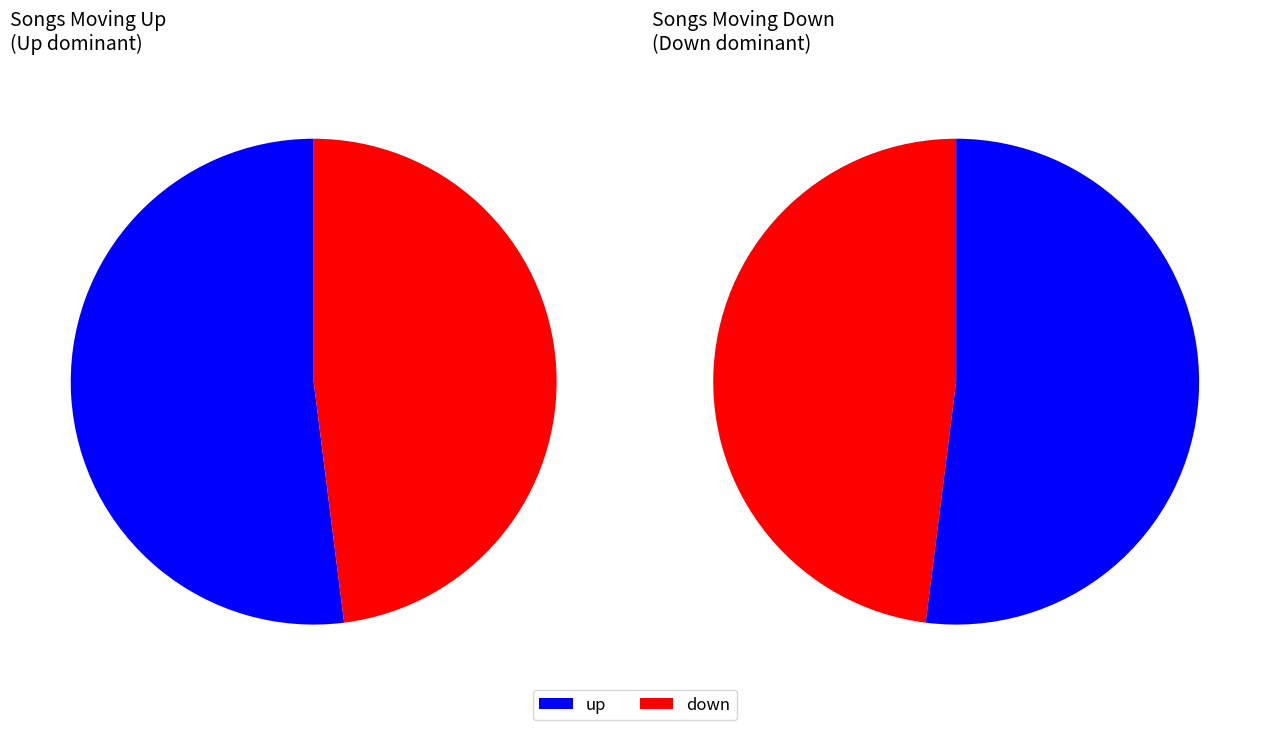

What percentage is the up slice, to the nearest percent?

52%